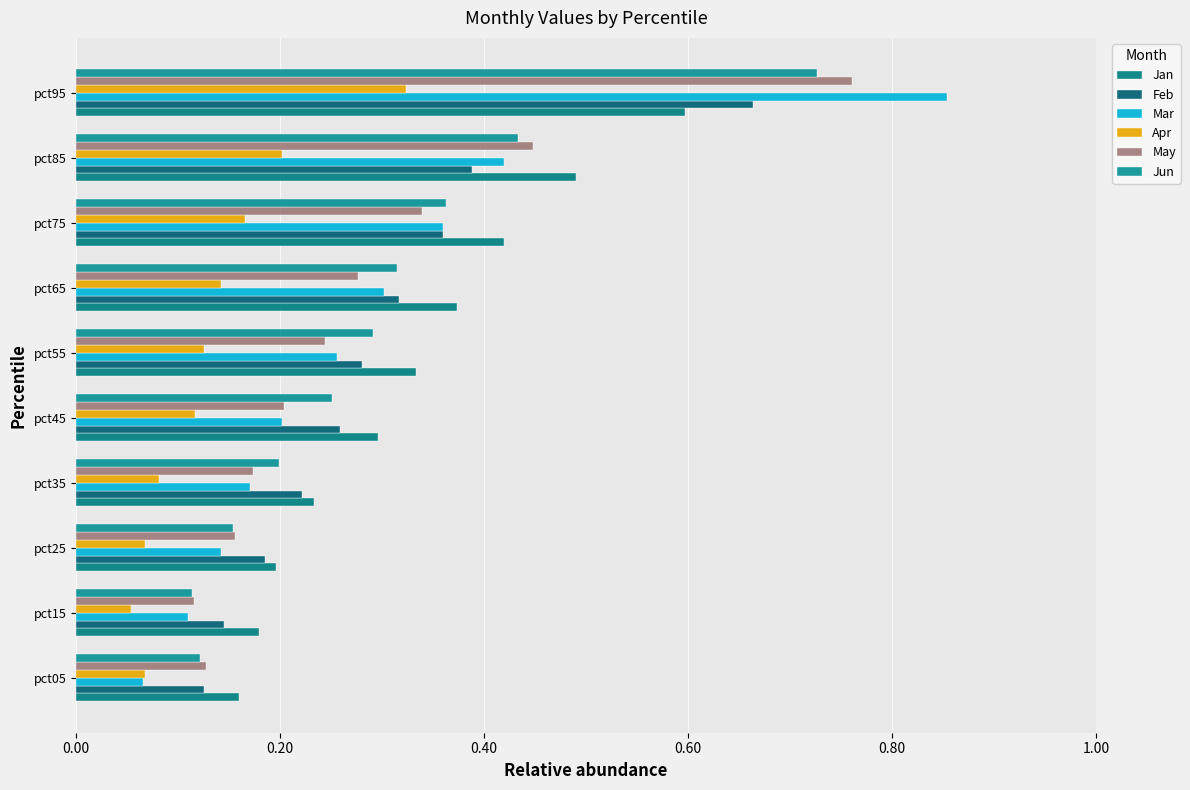

How many series are shown in this chart?

6